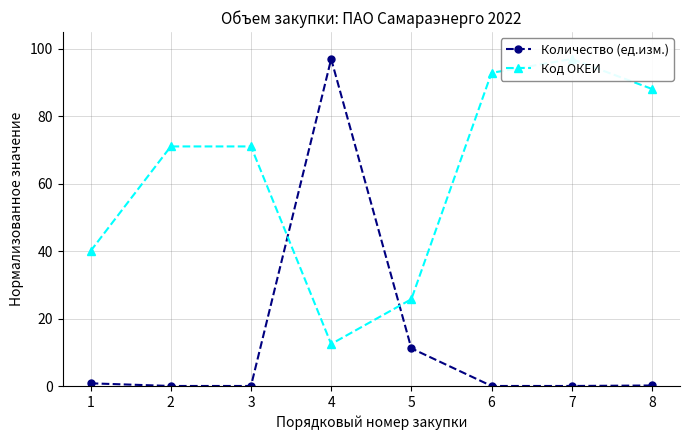

Which series has the largest total across all categories?

Код ОКЕИ